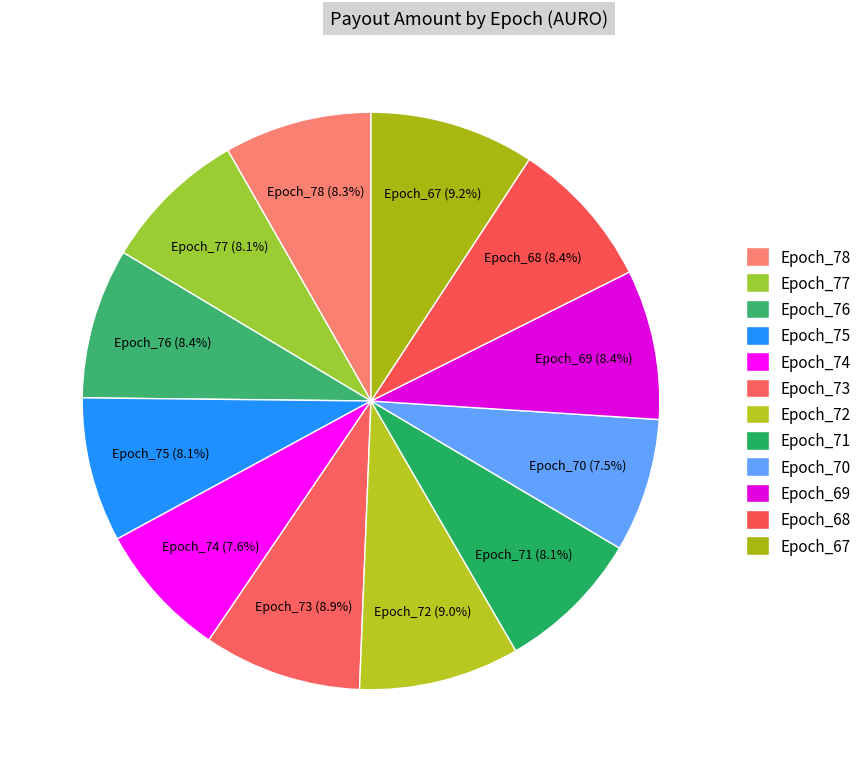

Is Epoch_78 the majority of the pie?

No